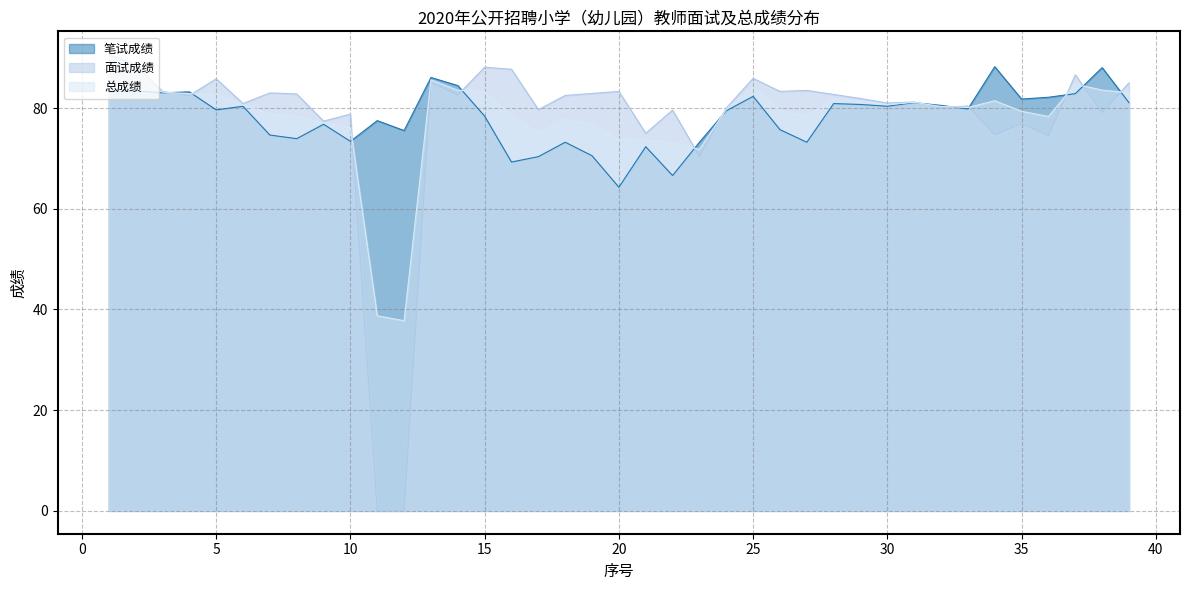

What is the average value of the 笔试成绩 series?

78.2